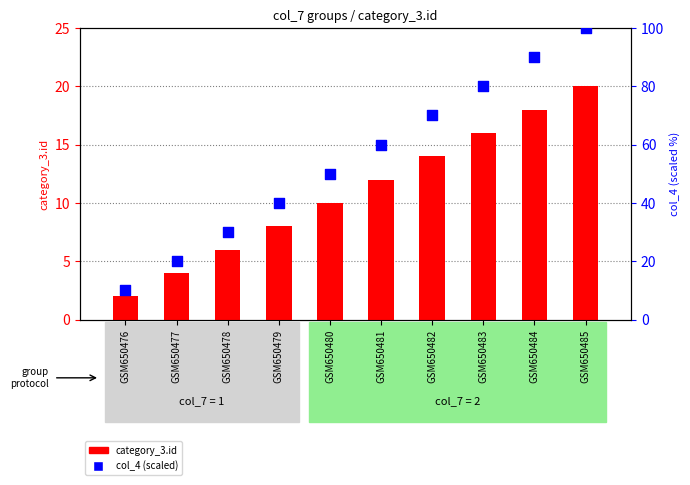

At which category is the sum across all series the highest?

GSM650485